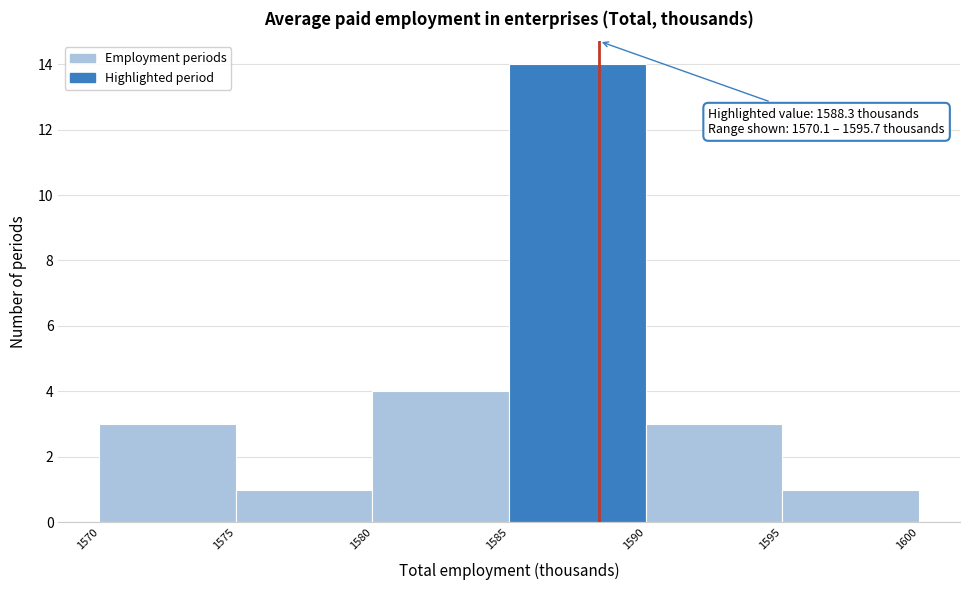

Over which range of the x-axis is the bar tallest?

1585 to 1590